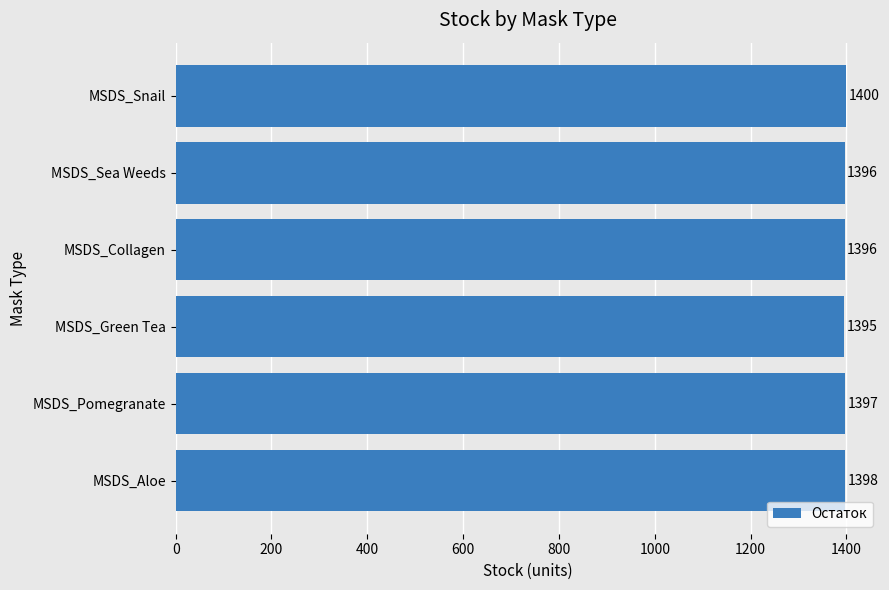

What is the difference between the maximum and minimum values?

5